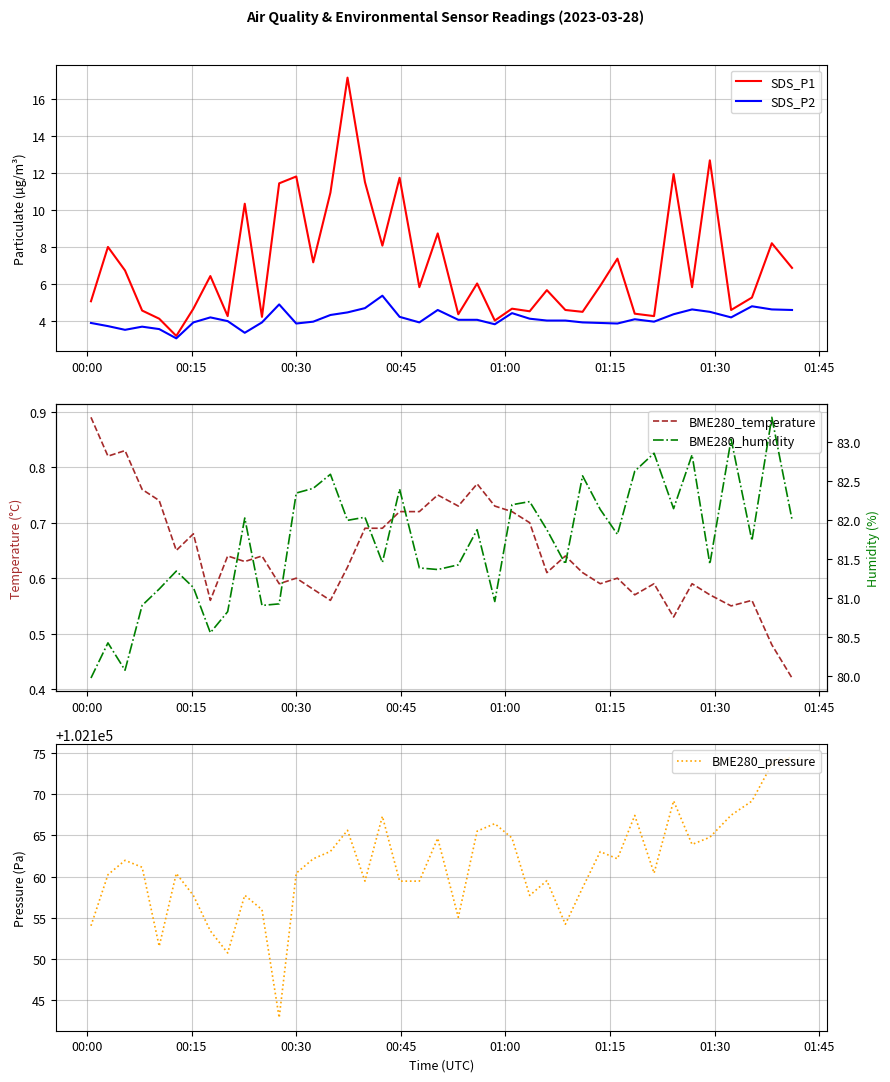

True or false: BME280_humidity and BME280_temperature cross at least once.

False